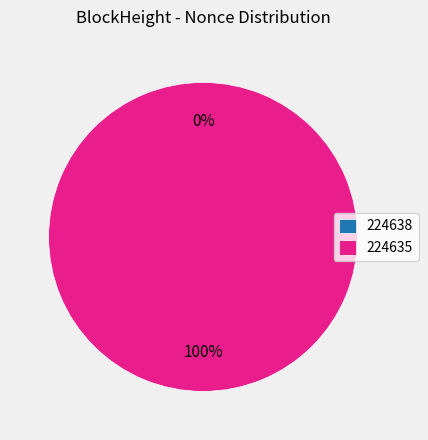

To the nearest percent, what is the average slice percentage?

50%